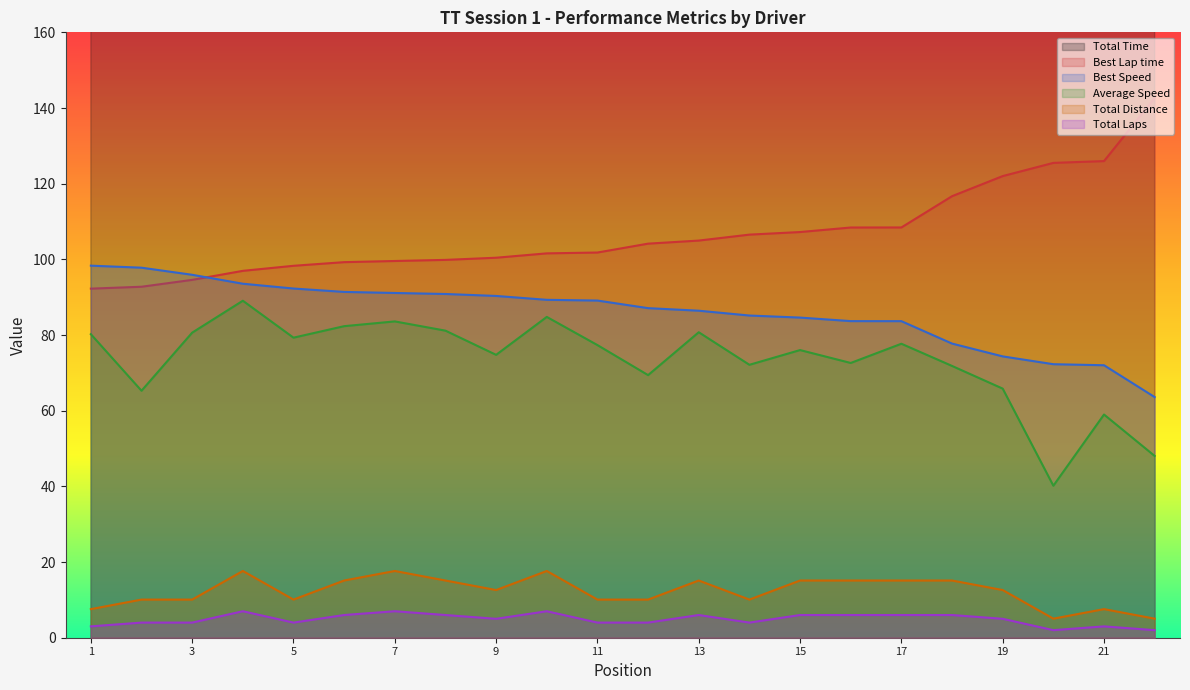

How many data points in Best Speed are less than 89?

11